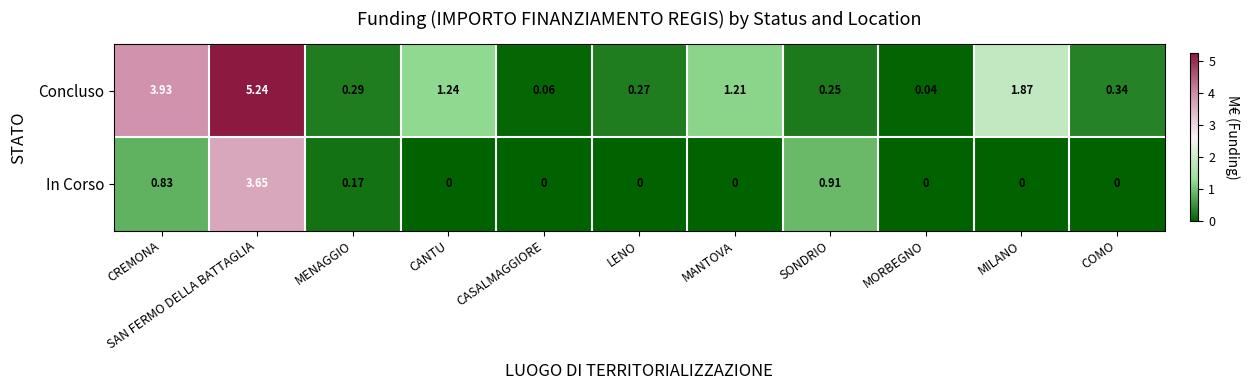

List the series in order of their peak value, lowest first.

In Corso, Concluso